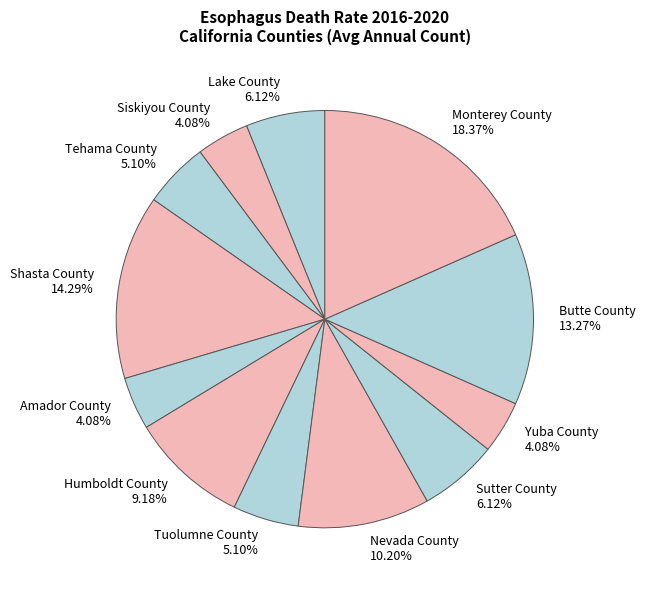

Is it true that Amador County is 4% of the pie?

True